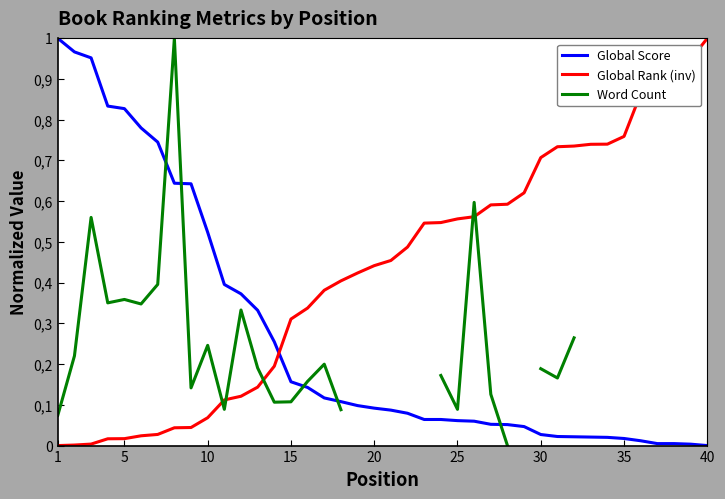

Count the number of data series in this chart.

3